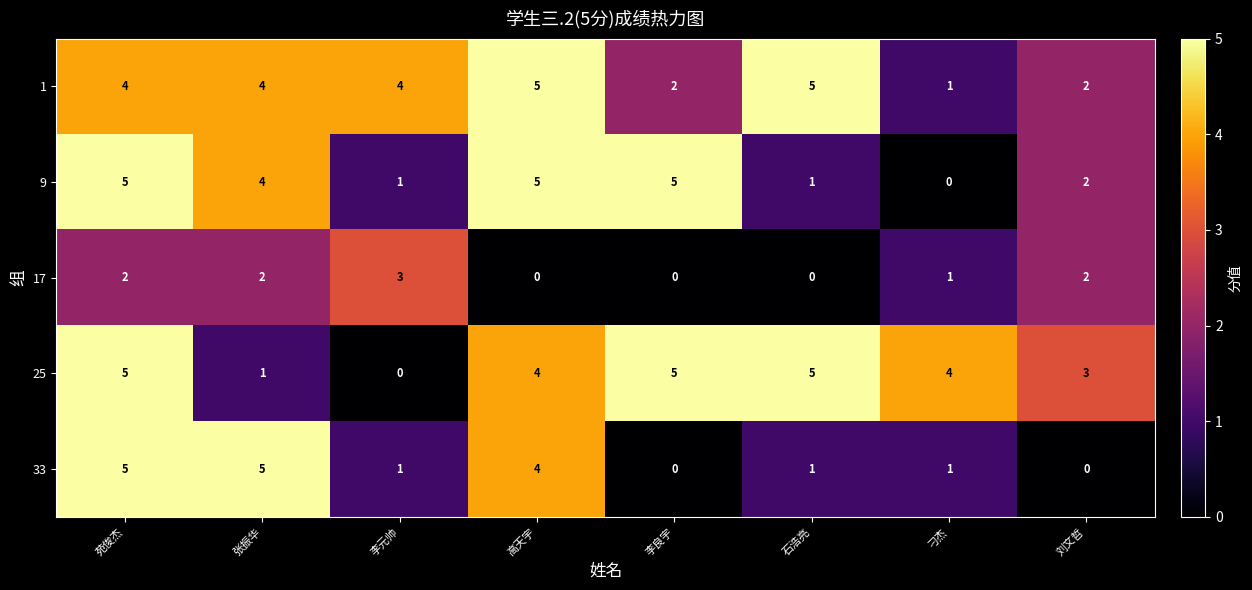

Is it true that 25 equals 5 at 石浩亮?

True